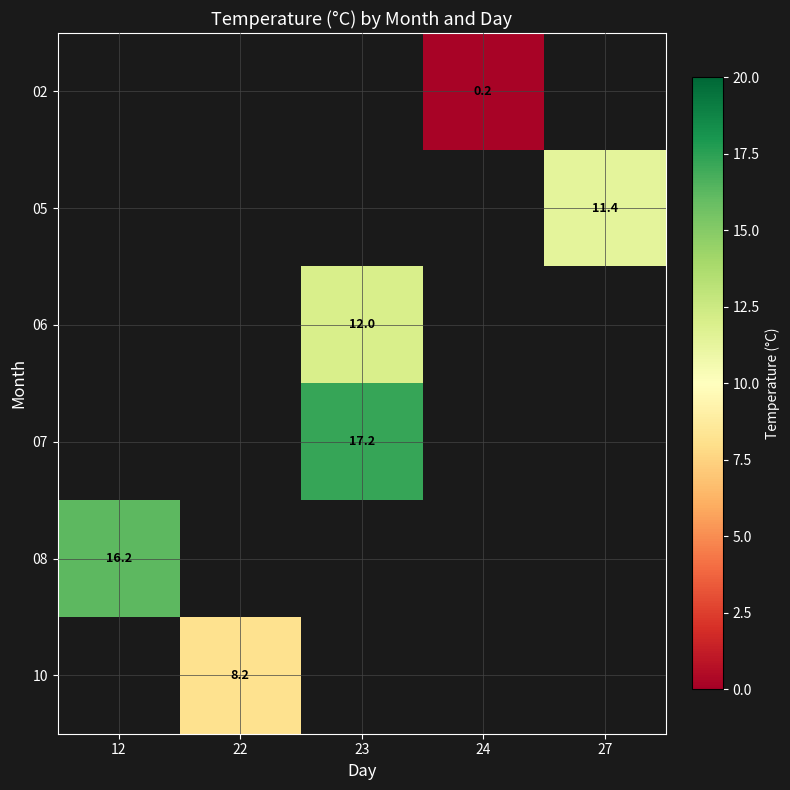

The 02 series shows 0.2 at 24. True or false?

True